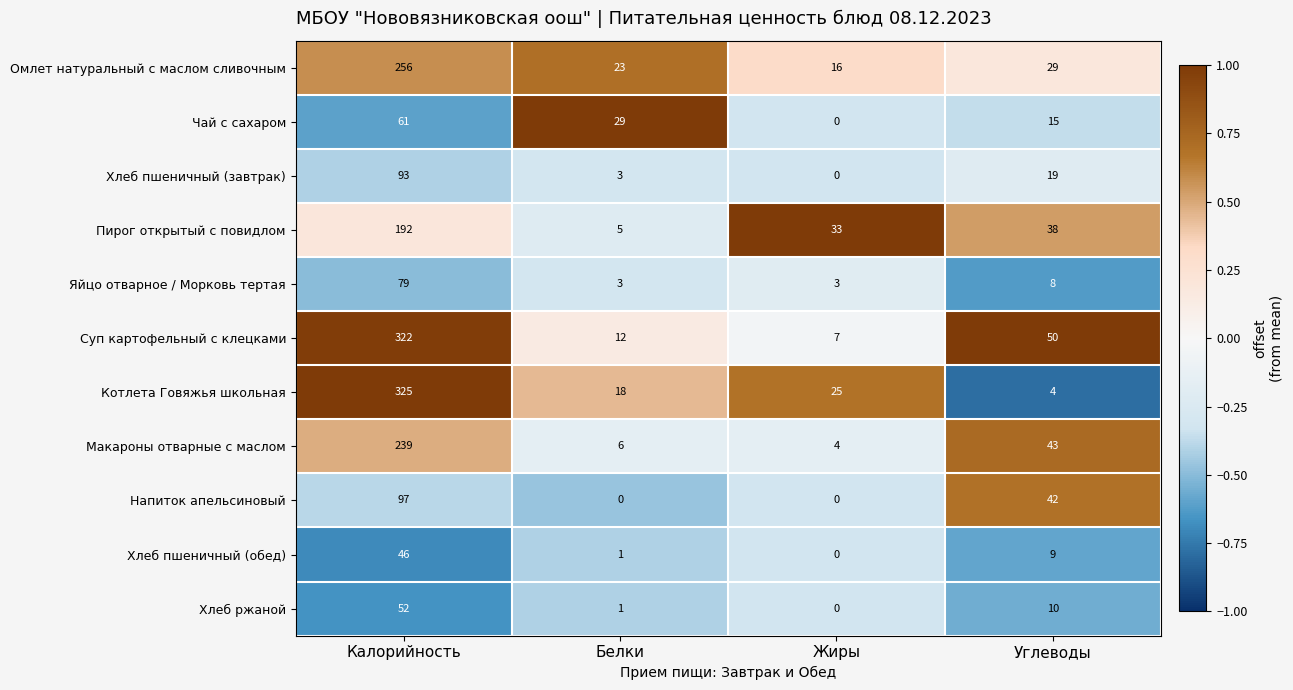

What is the maximum value shown in the chart?

325